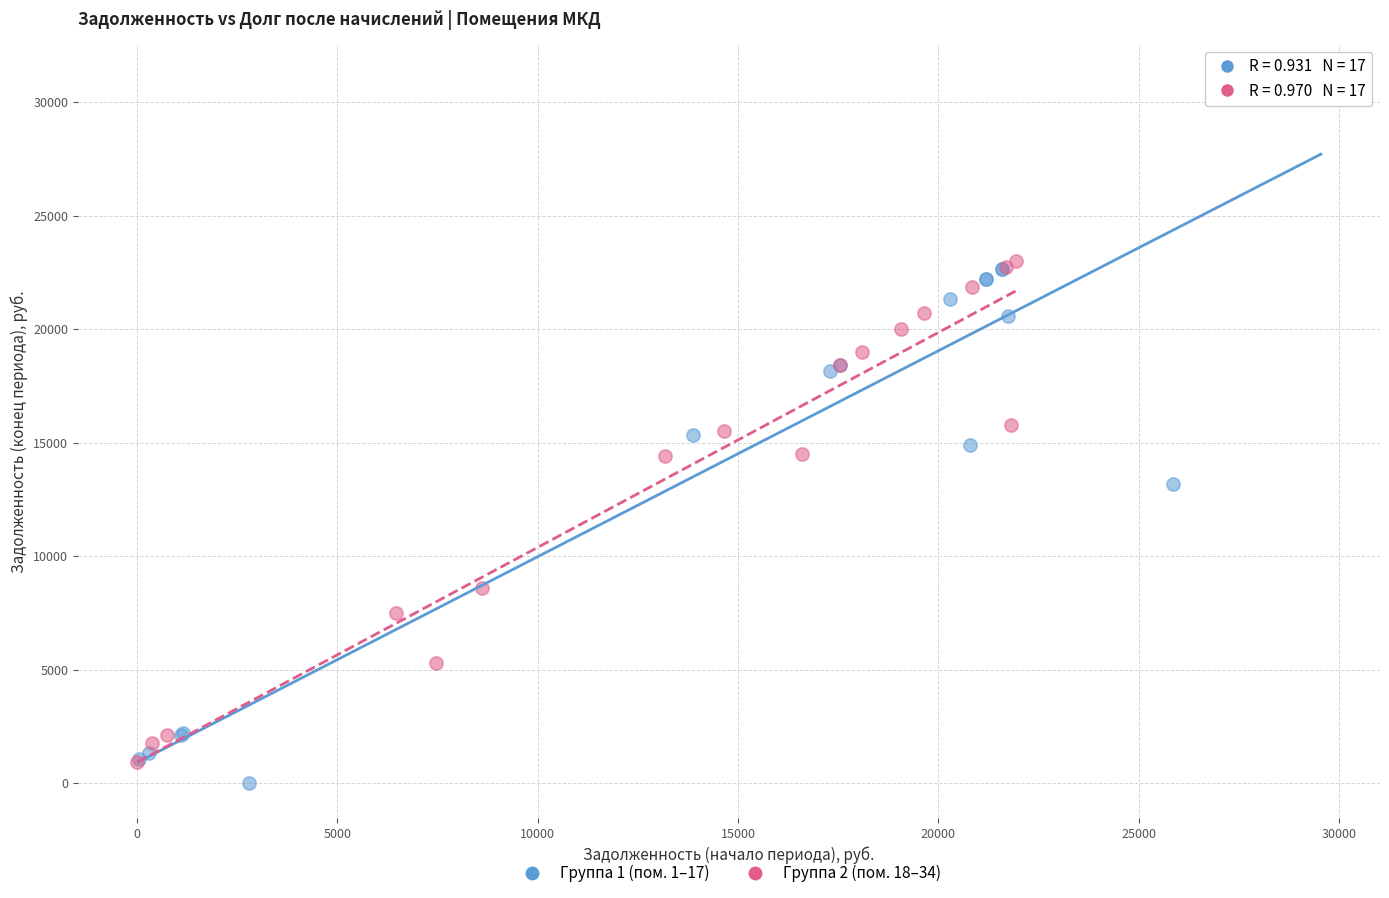

Which series reaches the maximum Y coordinate?

Группа 1 (пом. 1–17)